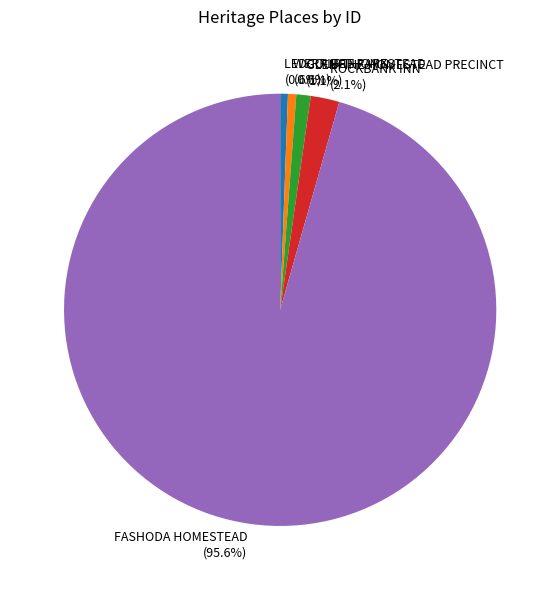

What percentage is the FASHODA HOMESTEAD slice, to the nearest percent?

96%